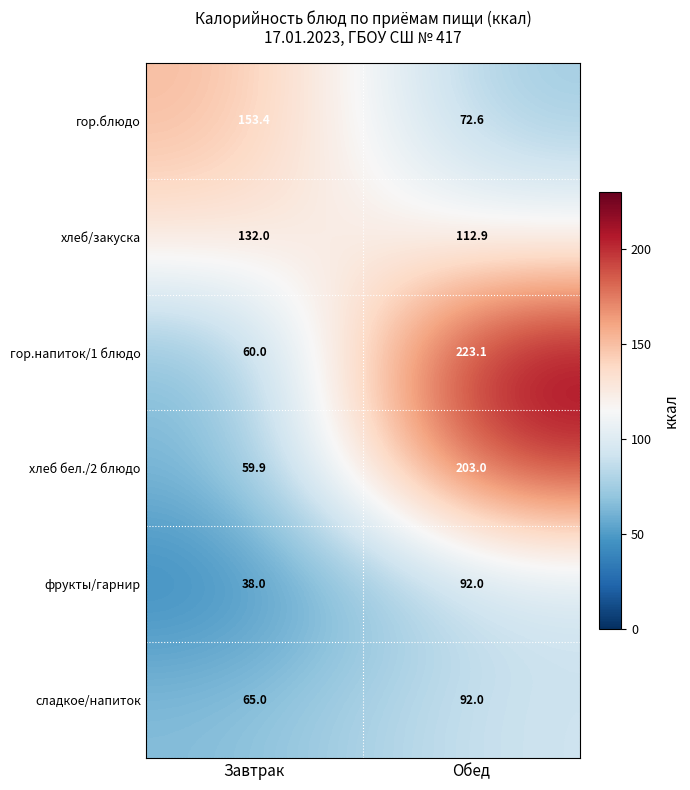

What is the spread (max minus min) of values at Завтрак?

115.4